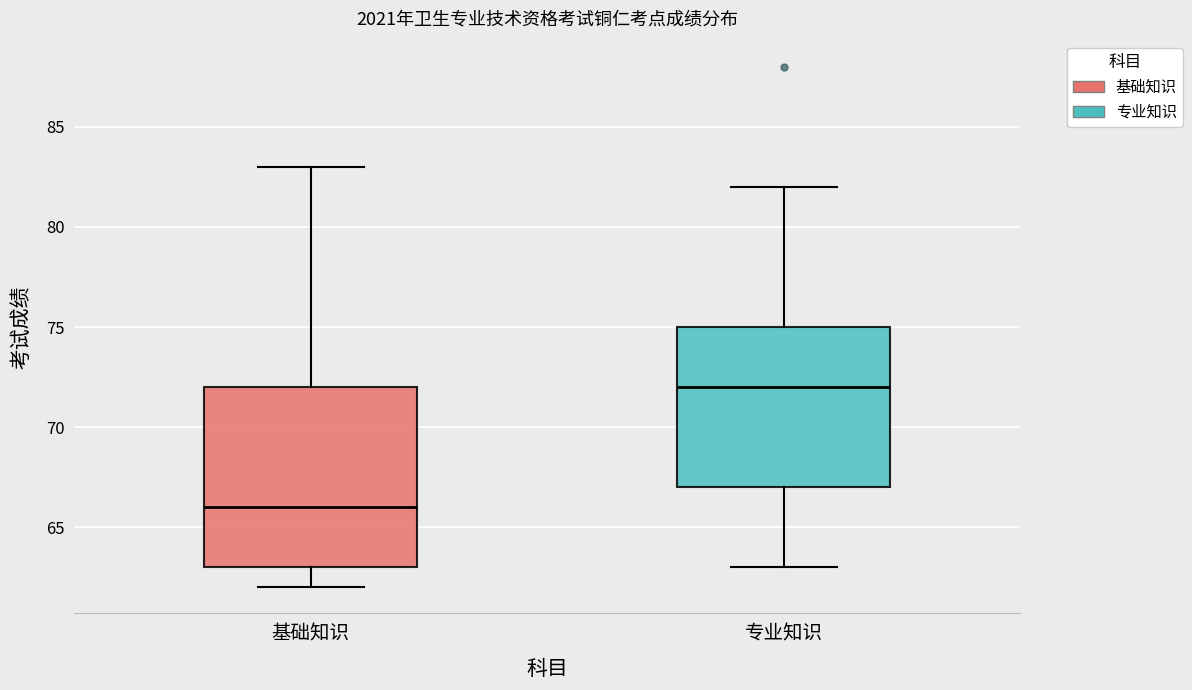

Reading left to right, read every box against the y-axis: the position of its median line, the range the box covers, and the ends of its whiskers. The values are not printed on the chart, so give them approximately, as read against the axis.

基础知识: median 66, box 63 to 72, whiskers 62 to 83
专业知识: median 72, box 67 to 75, whiskers 63 to 82